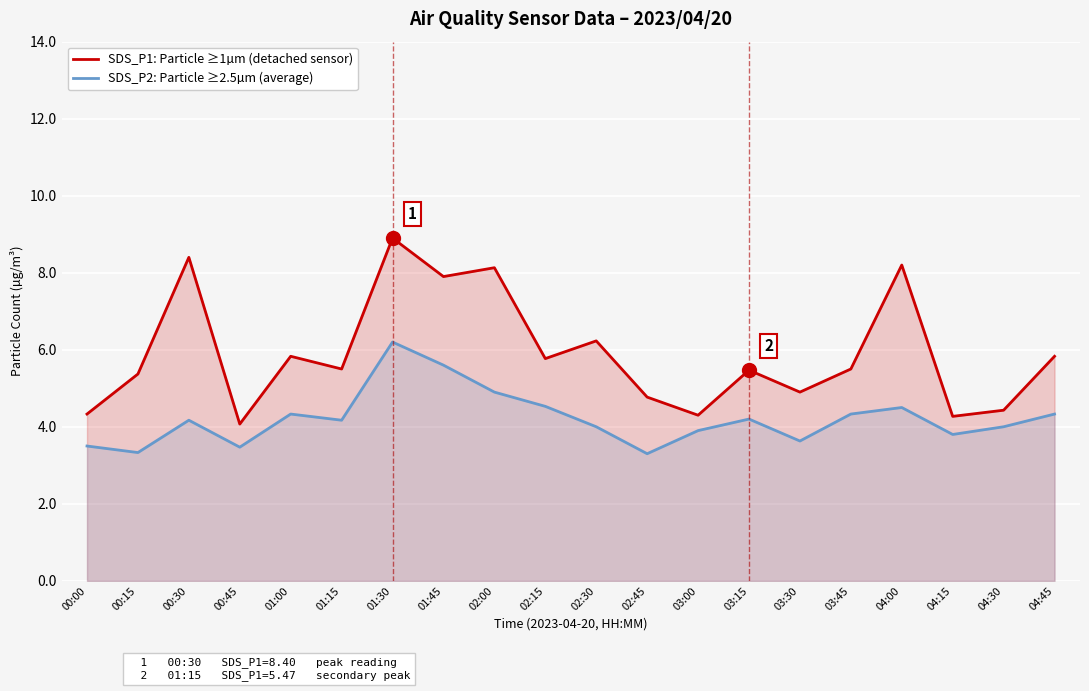

How many values in the SDS_P1: Particle ≥1µm (detached sensor) series exceed 5?

13